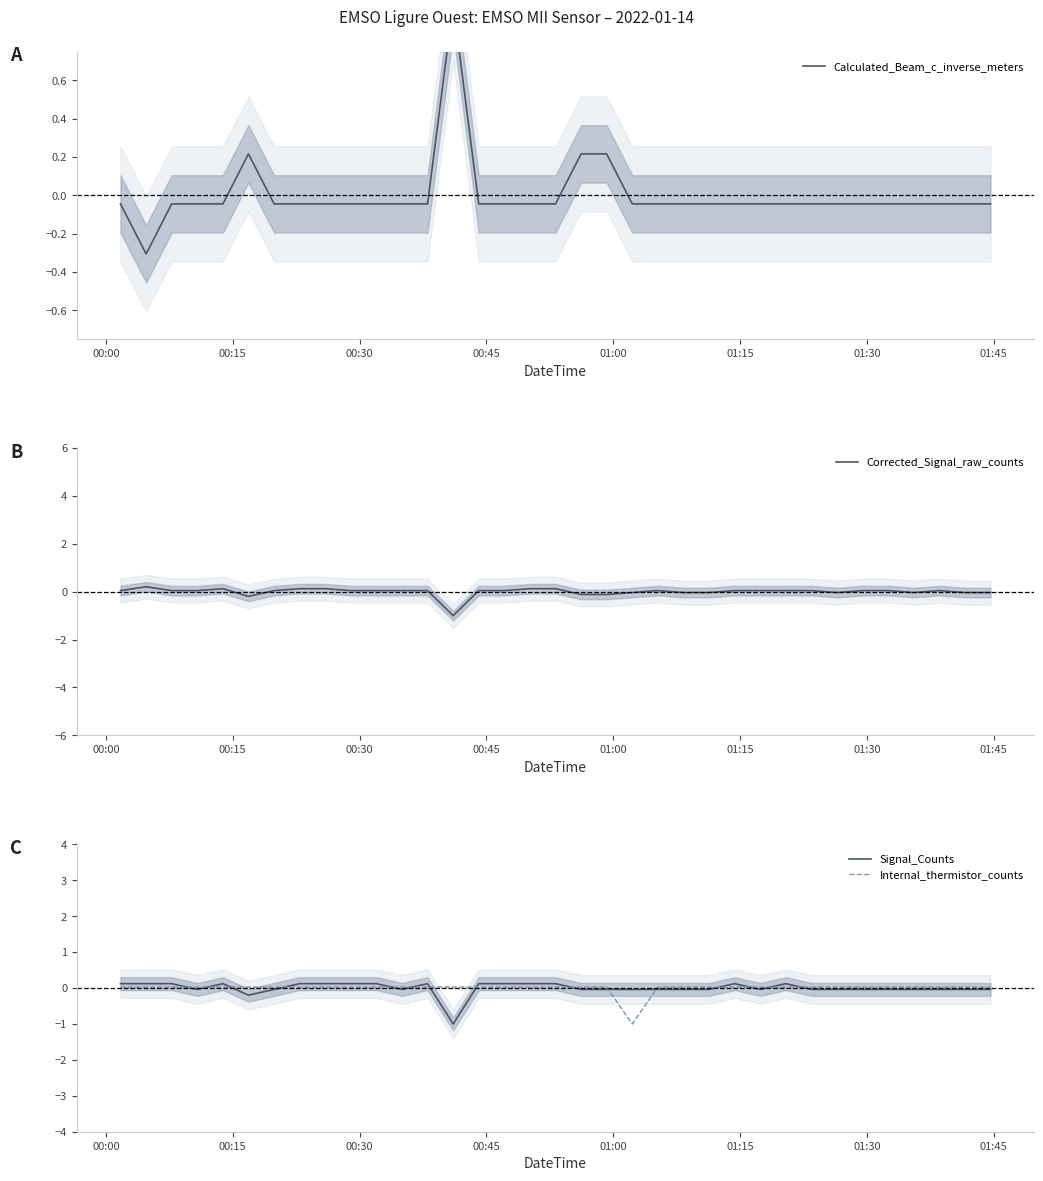

What is the minimum value shown in the chart?

-1.0